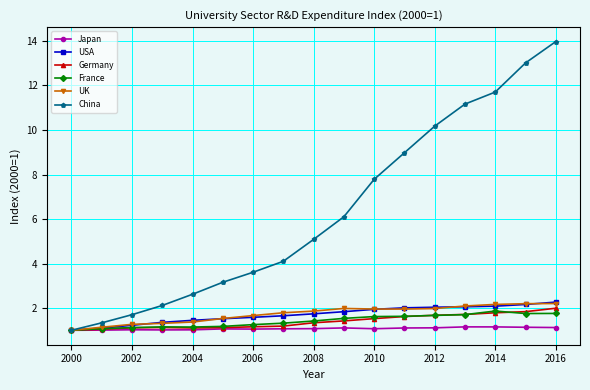

Which series has the largest range (max minus min)?

China